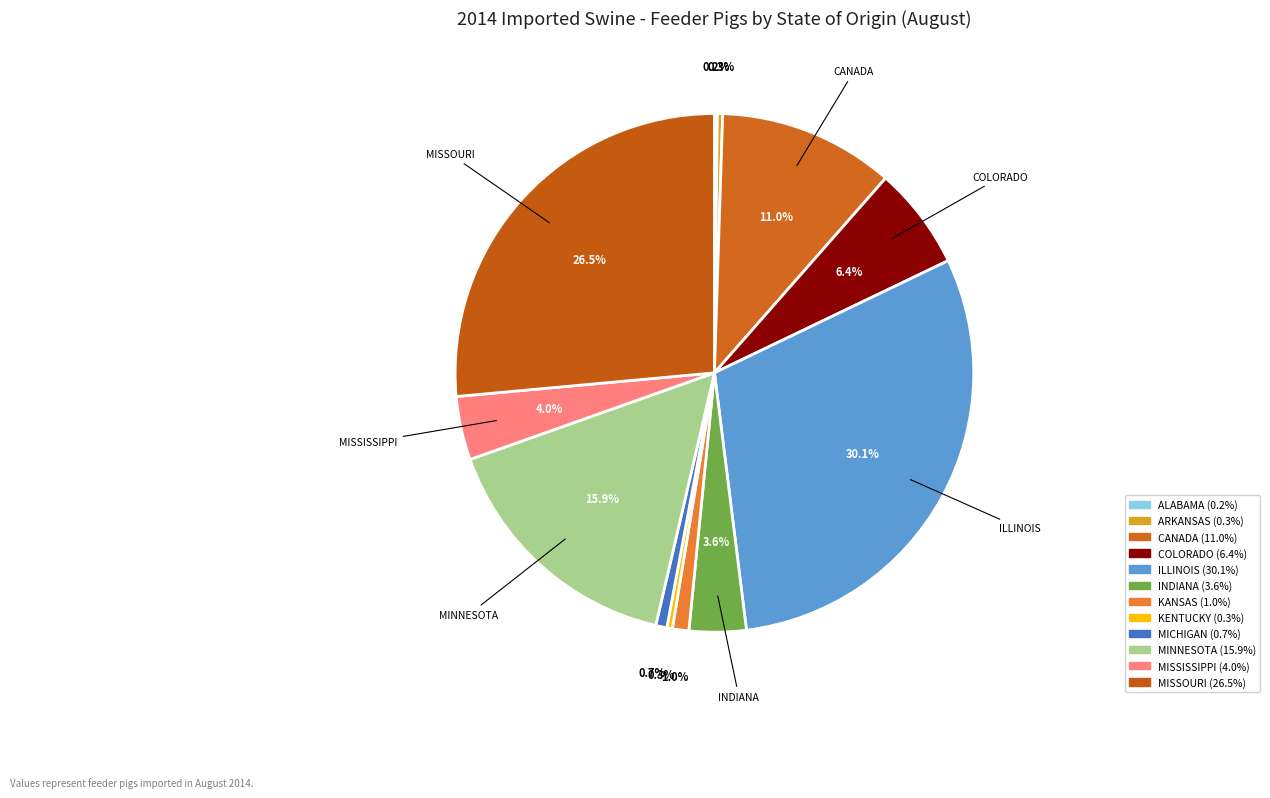

Rank the categories by value from lowest to highest.

ALABAMA, ARKANSAS, KENTUCKY, MICHIGAN, KANSAS, INDIANA, MISSISSIPPI, COLORADO, CANADA, MINNESOTA, MISSOURI, ILLINOIS